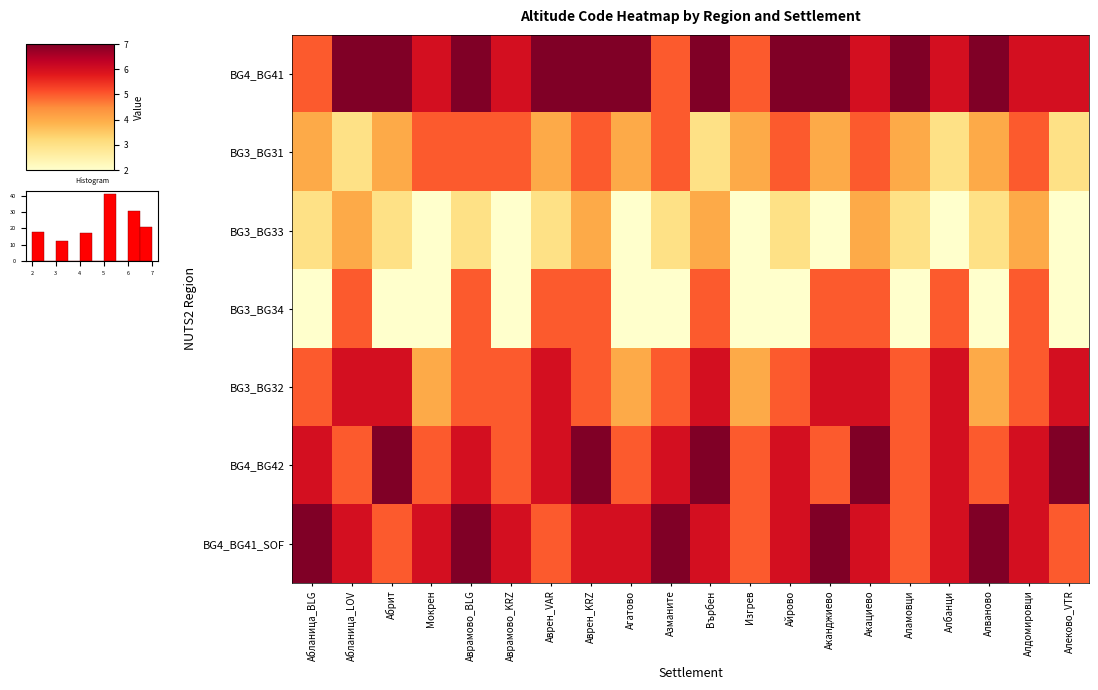

What is the spread (max minus min) of values at Мокрен?

4